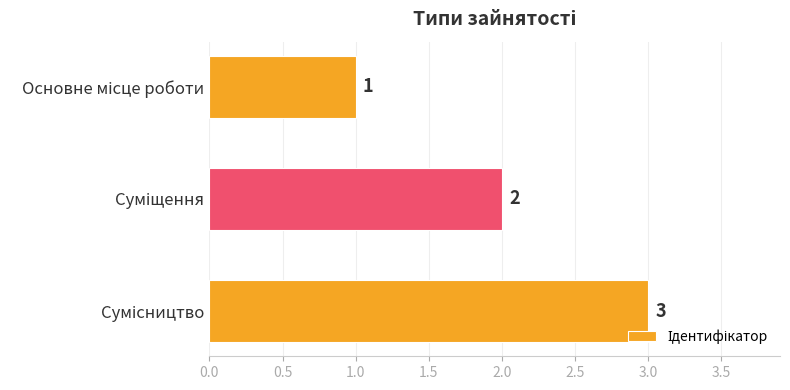

Count the values in the range 1 to 3.

3